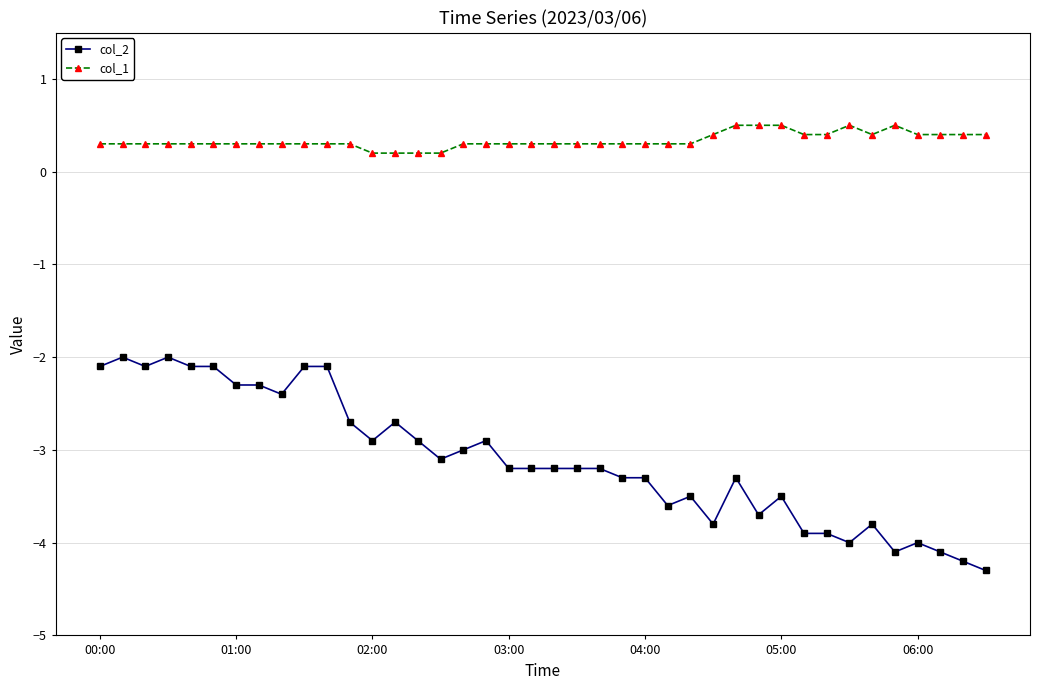

True or false: col_2 and col_1 intersect in this chart.

False